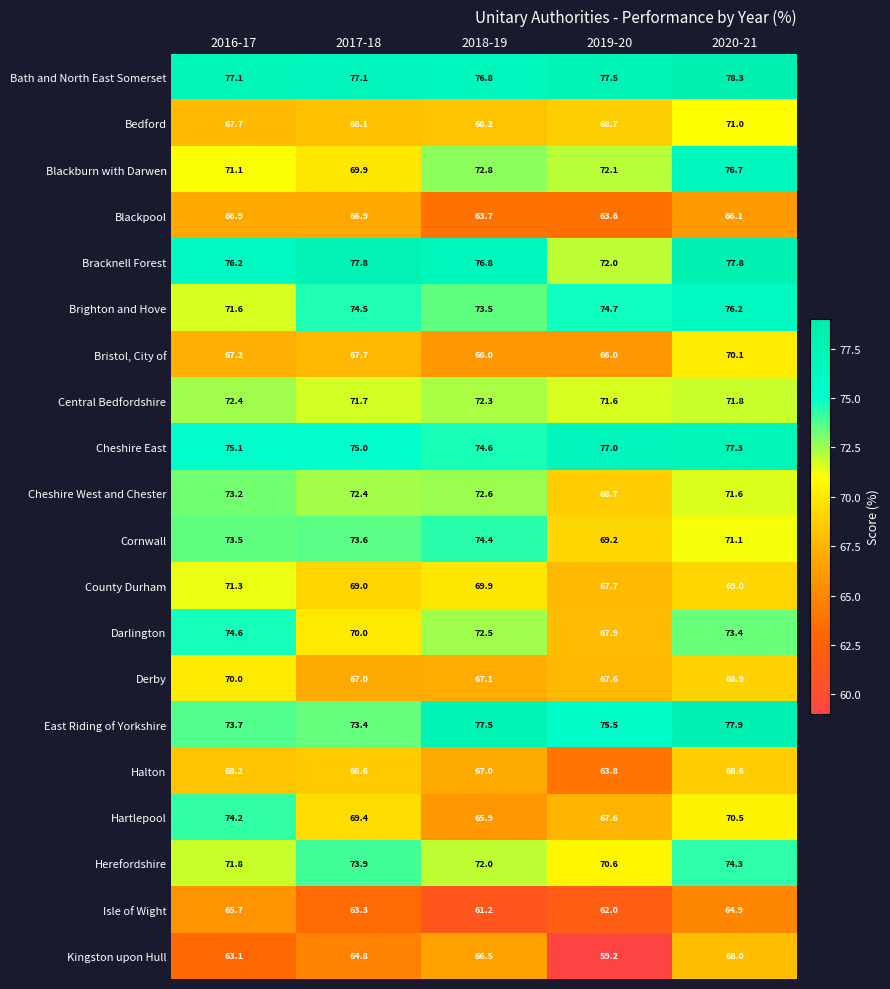

The value of Hartlepool at 2017-18 is 102.0. True or false?

False